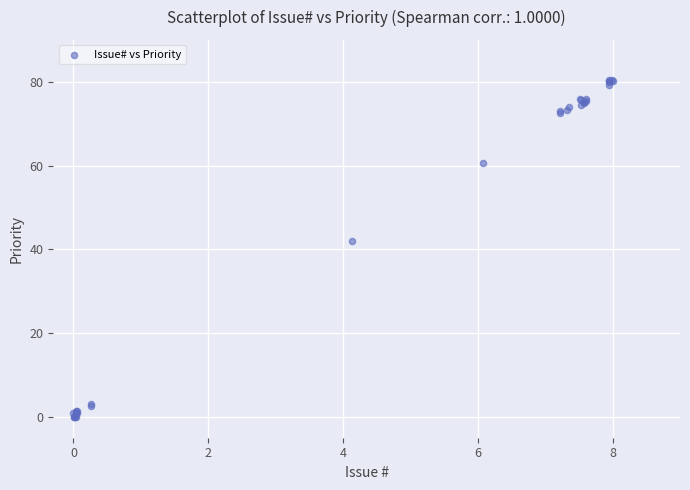

What Y value in the scatter plot is closest to 40?

41.9